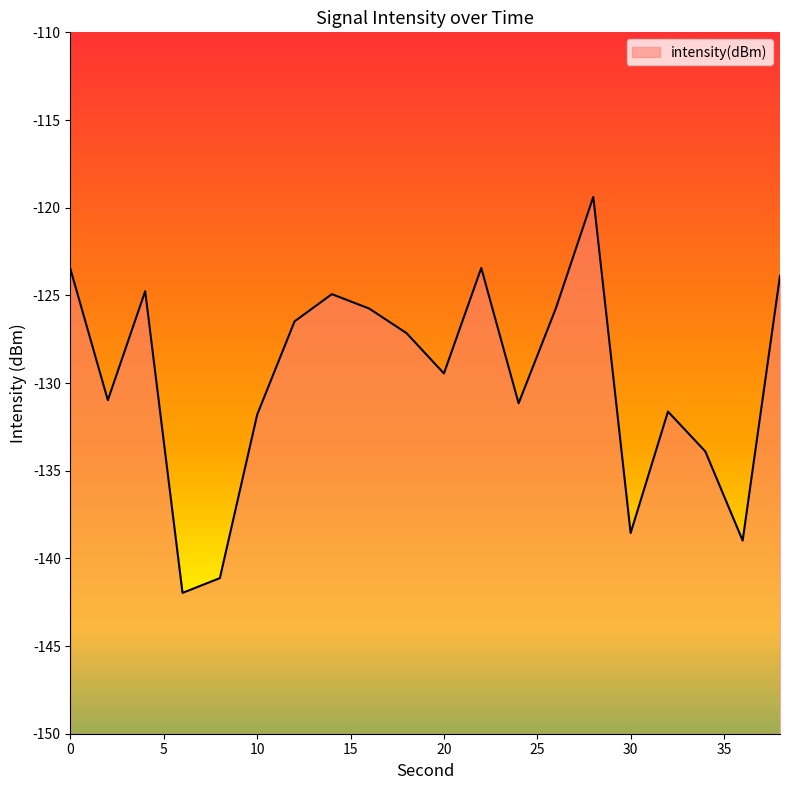

The value at 24 is -131.2. True or false?

True